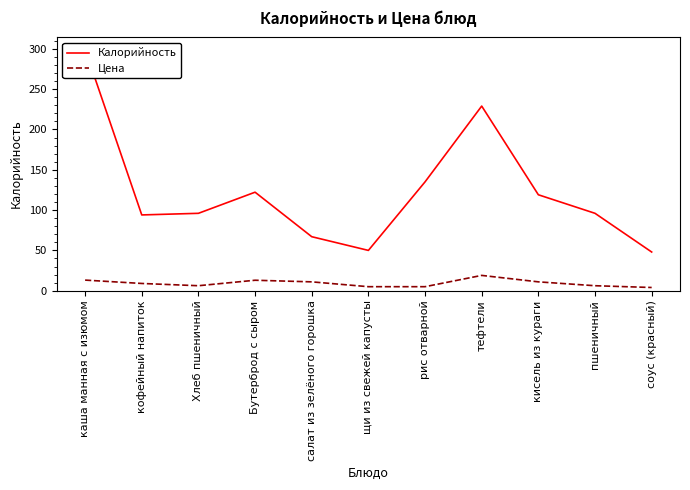

What is the label of the 1st point from the left?

каша манная с изюмом